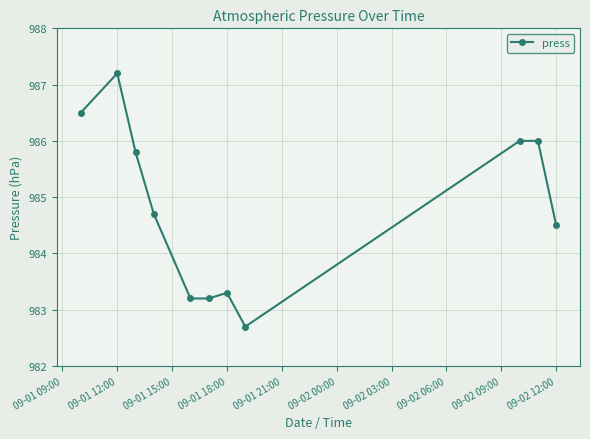

What is the value of the 2nd point from the left?

987.2